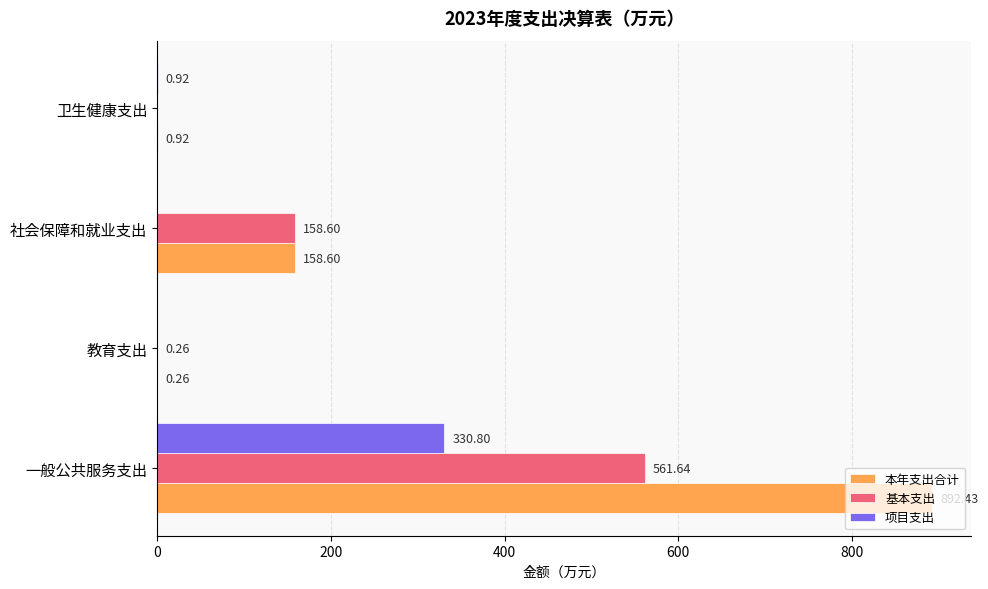

Between 一般公共服务支出 and 教育支出, which series saw the biggest shift?

本年支出合计